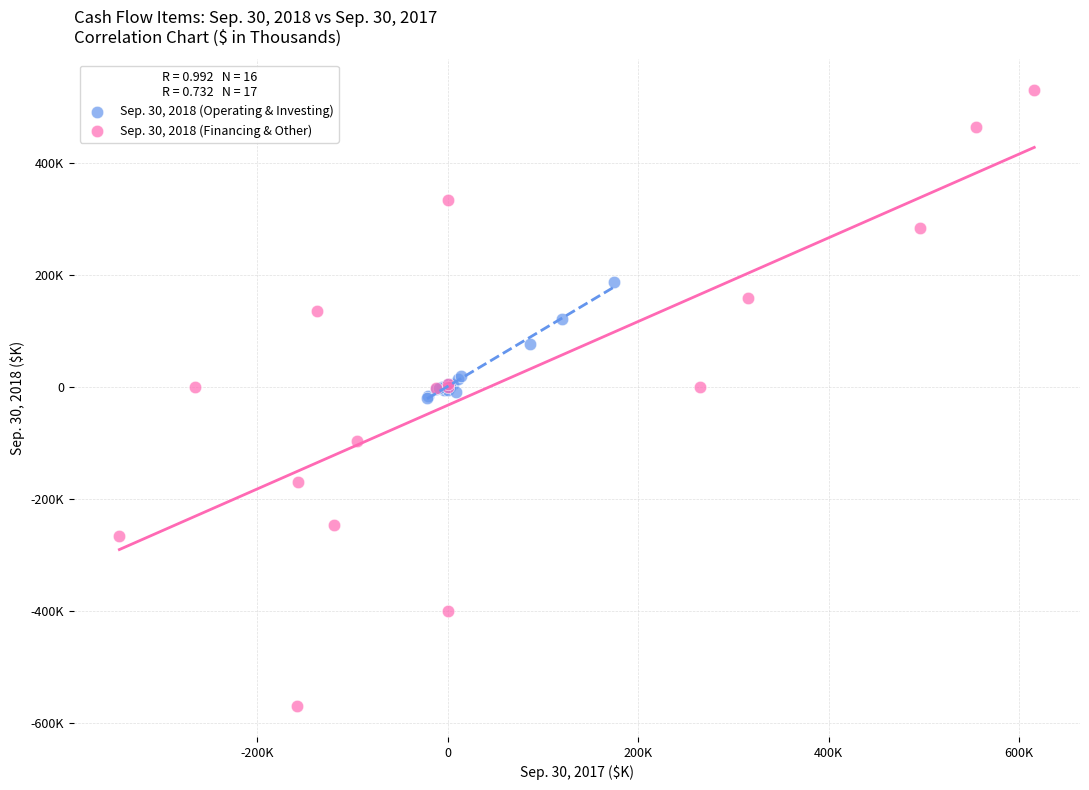

Which series reaches the maximum Y coordinate?

Sep. 30, 2018 (Financing & Other)